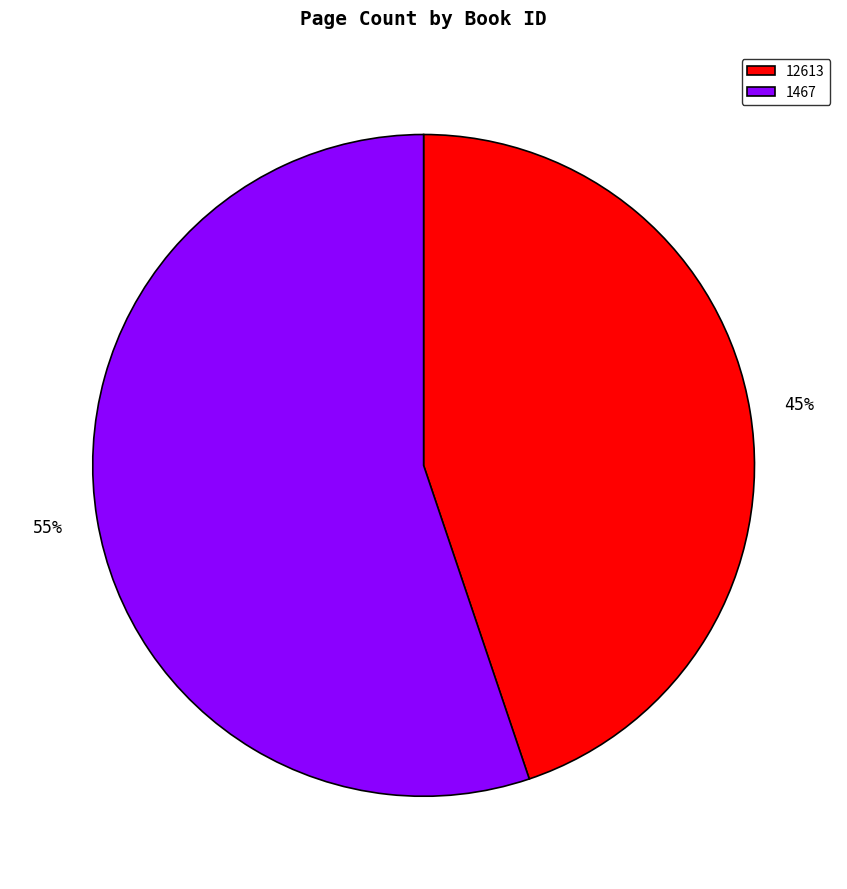

Which has a higher value, 1467 or 12613?

1467